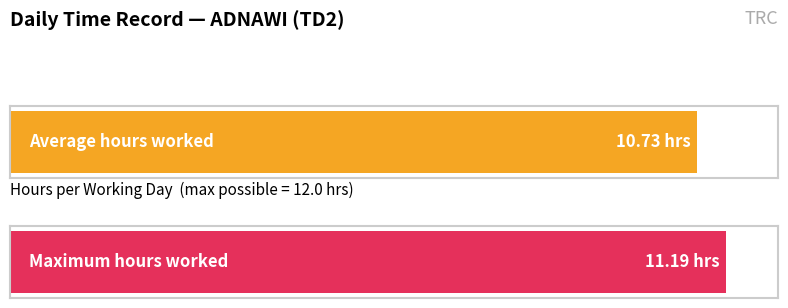

The chart shows a value of 7.0 at 2. True or false?

False